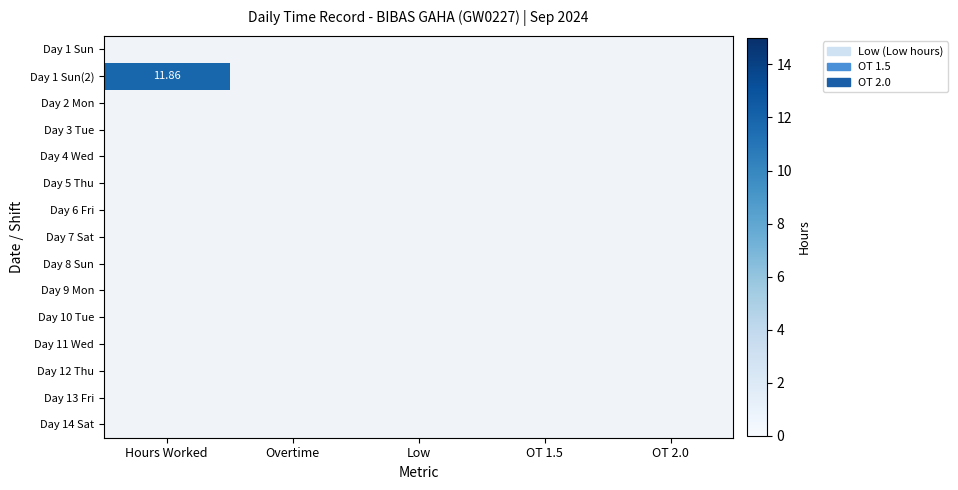

Count the number of categories in the chart.

5